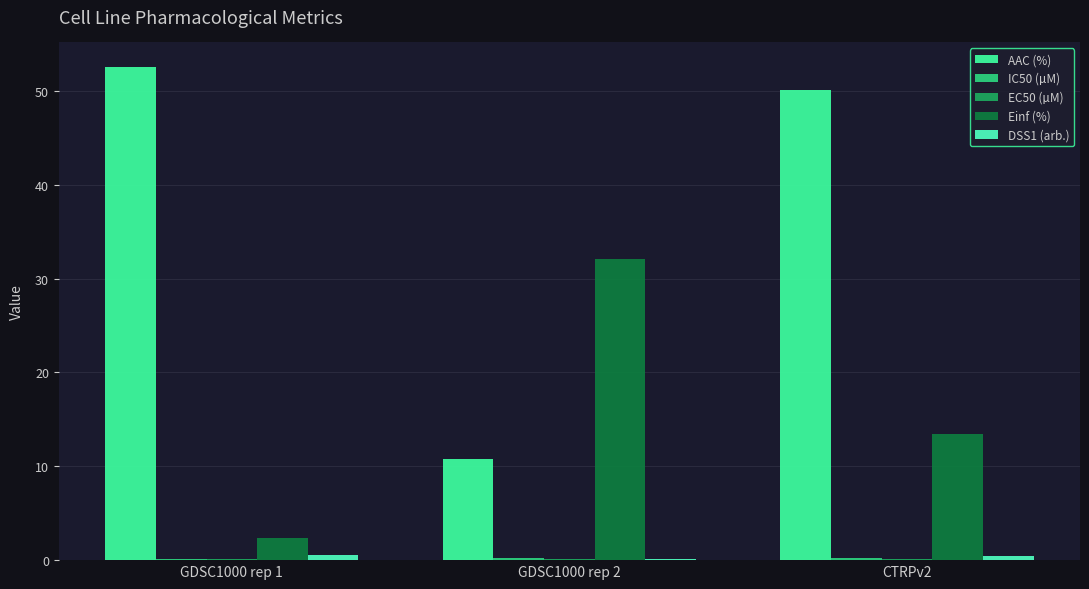

At which category is the sum across all series the highest?

CTRPv2